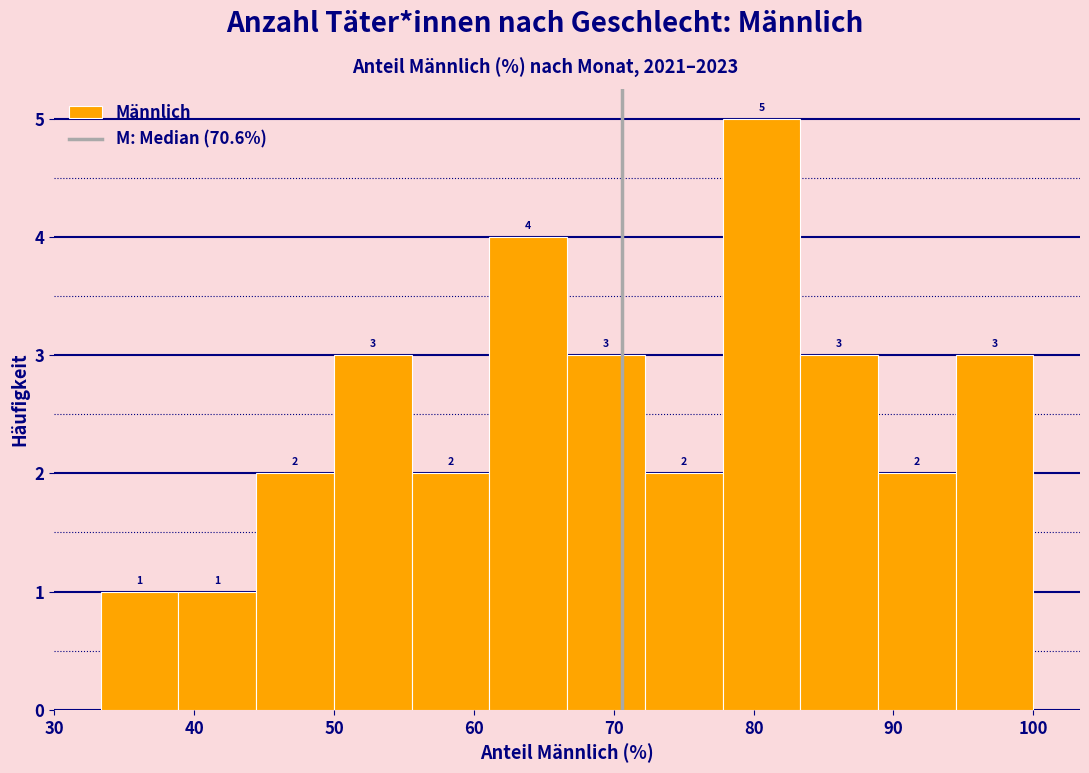

Reading left to right, transcribe this chart: for each bar, give the range it covers on the x-axis and its height. The bar edges are not printed on the chart, so give them approximately, as read against the axis.

33 to 39: 1
39 to 44: 1
44 to 50: 2
50 to 56: 3
56 to 61: 2
61 to 67: 4
67 to 72: 3
72 to 78: 2
78 to 83: 5
83 to 89: 3
89 to 94: 2
94 to 100: 3